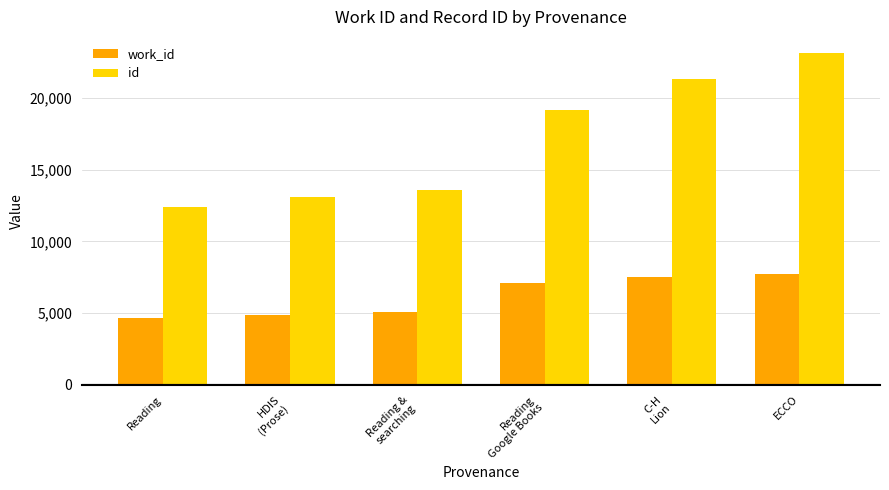

What is the greatest value displayed?

23103